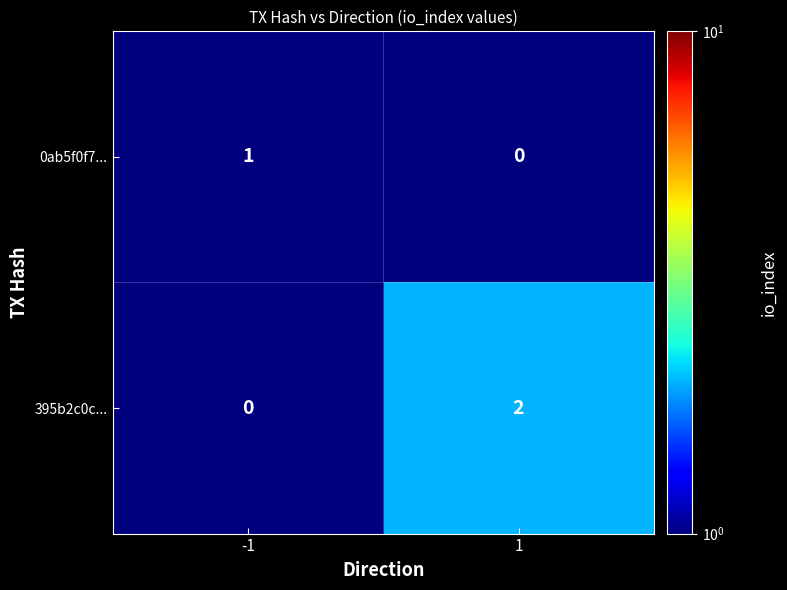

List the series in order of their peak value, lowest first.

0ab5f0f7..., 395b2c0c...